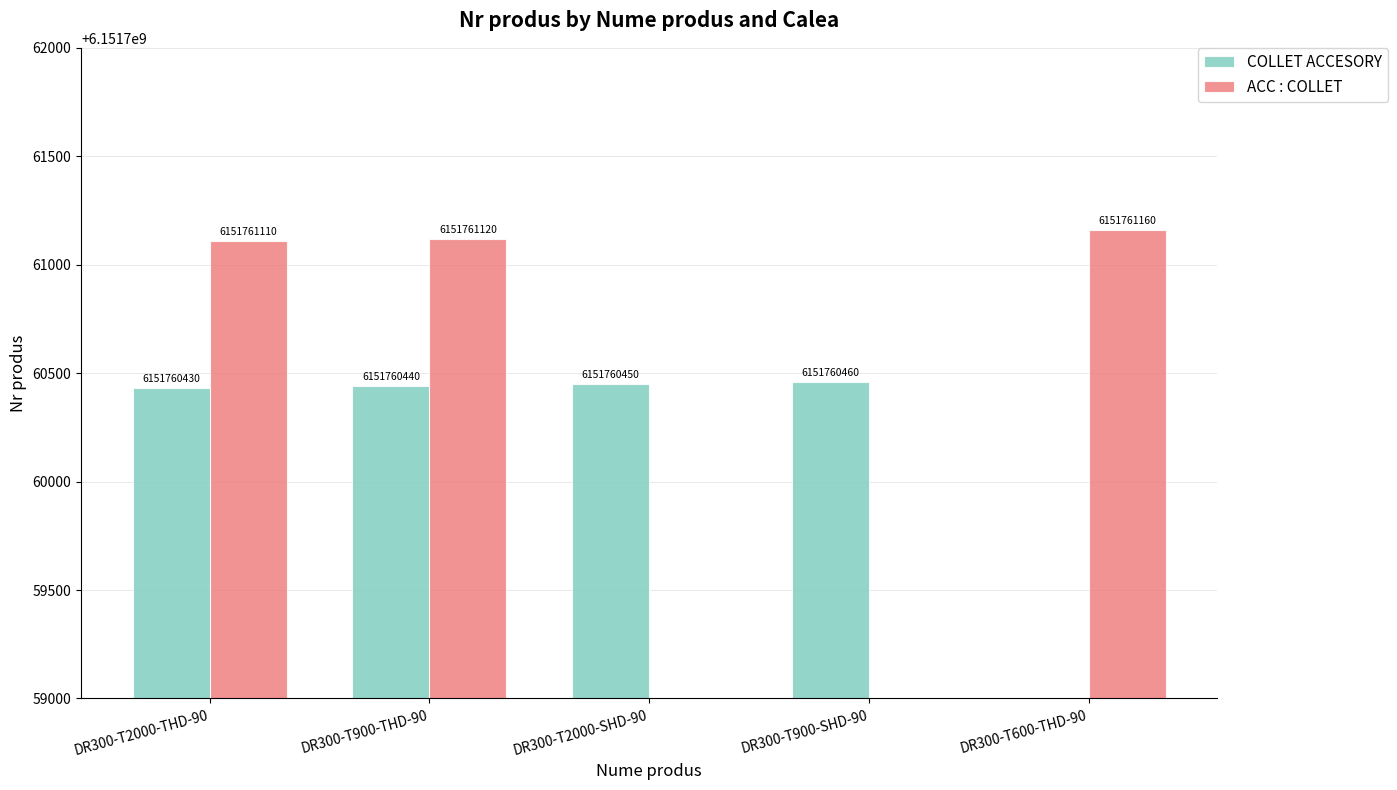

How many data points in COLLET ACCESORY are above 6151760440?

2